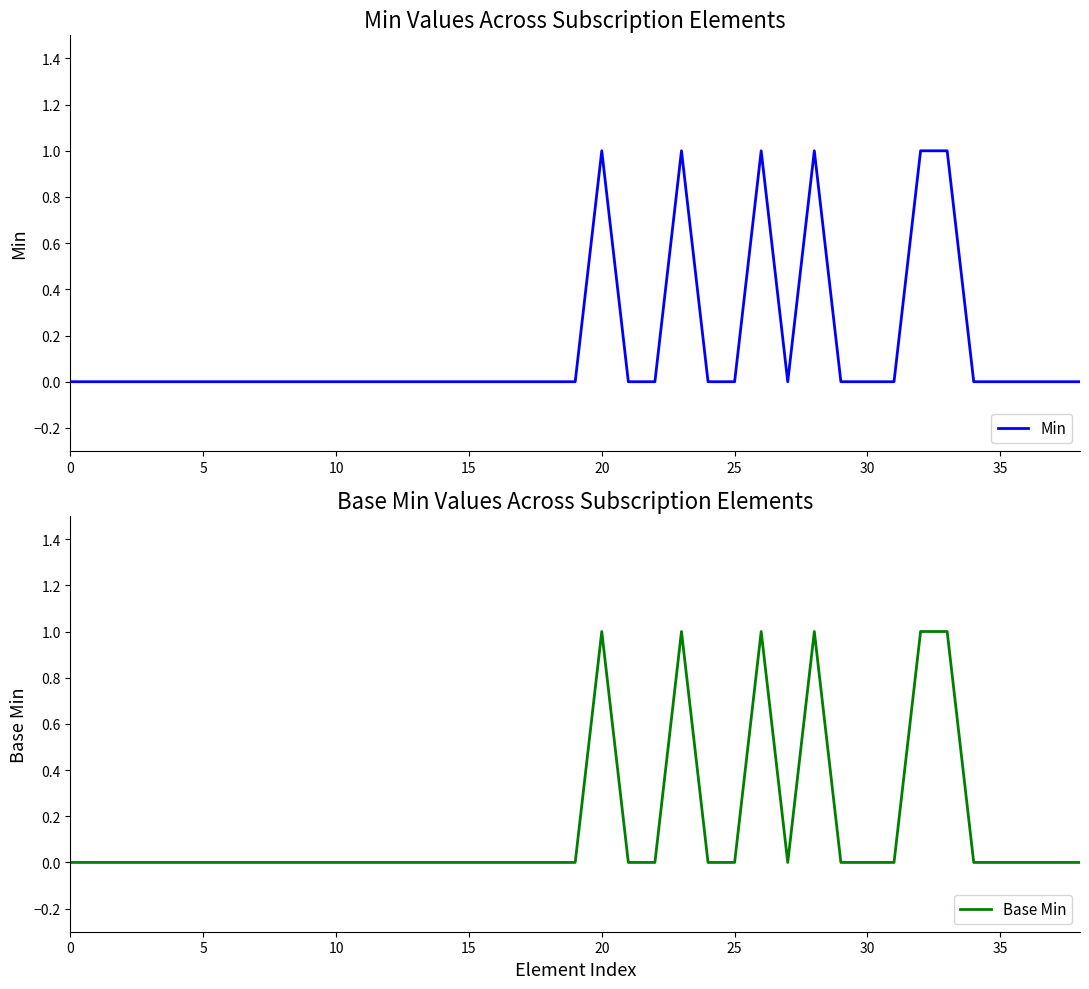

True or false: Min has a value of 0 at 34.

True